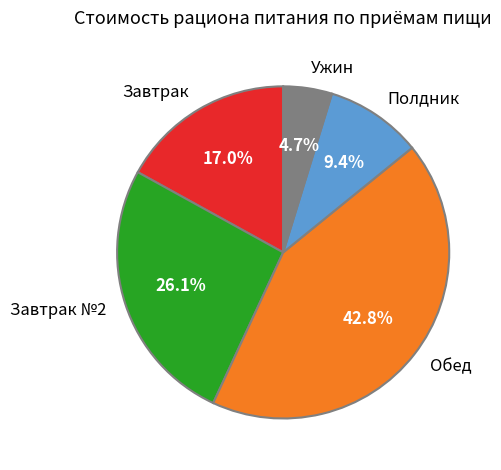

Rank the categories by value from highest to lowest.

Обед, Завтрак №2, Завтрак, Полдник, Ужин